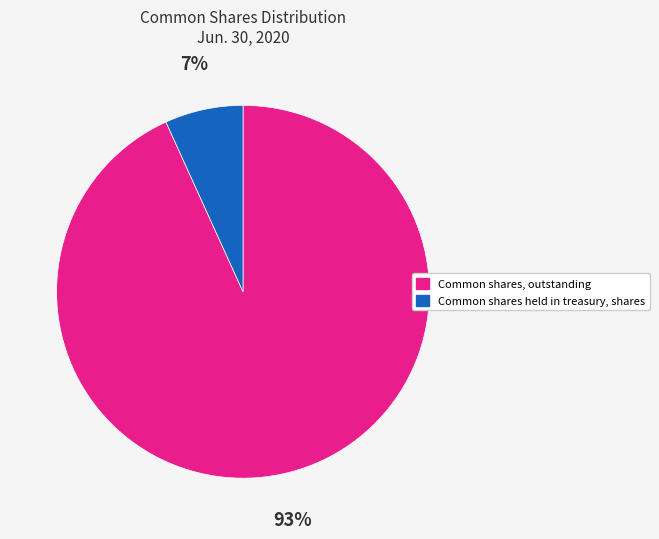

Combined, do Common shares, outstanding and Common shares held in treasury, shares account for over 50%?

Yes